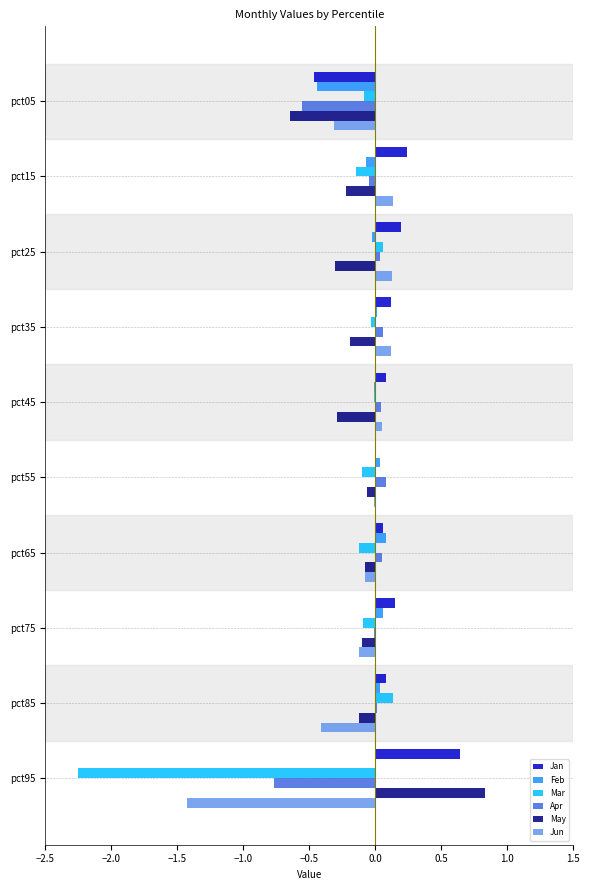

Between pct45 and pct95, which series saw the biggest shift?

Mar